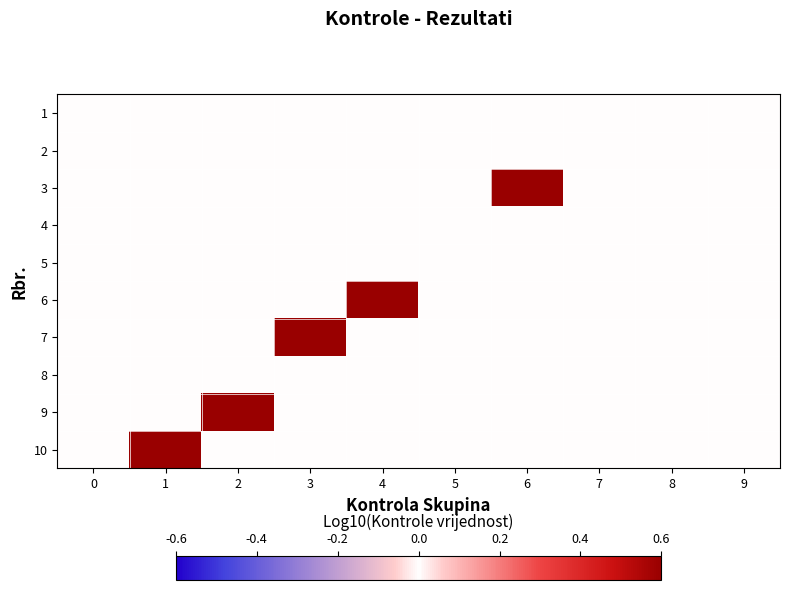

Reading left to right, what are all the values shown in this chart?

1: 0=0.0	1=0.0	2=0.0	3=0.0	4=0.0	5=0.0	6=0.0	7=0.0	8=0.0	9=0.0
2: 0=0.0	1=0.0	2=0.0	3=0.0	4=0.0	5=0.0	6=0.0	7=0.0	8=0.0	9=0.0
3: 0=0.0	1=0.0	2=0.0	3=0.0	4=0.0	5=0.0	6=0.9	7=0.0	8=0.0	9=0.0
4: 0=0.0	1=0.0	2=0.0	3=0.0	4=0.0	5=0.0	6=0.0	7=0.0	8=0.0	9=0.0
5: 0=0.0	1=0.0	2=0.0	3=0.0	4=0.0	5=0.0	6=0.0	7=0.0	8=0.0	9=0.0
6: 0=0.0	1=0.0	2=0.0	3=0.0	4=0.9	5=0.0	6=0.0	7=0.0	8=0.0	9=0.0
7: 0=0.0	1=0.0	2=0.0	3=0.9	4=0.0	5=0.0	6=0.0	7=0.0	8=0.0	9=0.0
8: 0=0.0	1=0.0	2=0.0	3=0.0	4=0.0	5=0.0	6=0.0	7=0.0	8=0.0	9=0.0
9: 0=0.0	1=0.0	2=0.9	3=0.0	4=0.0	5=0.0	6=0.0	7=0.0	8=0.0	9=0.0
10: 0=0.0	1=0.9	2=0.0	3=0.0	4=0.0	5=0.0	6=0.0	7=0.0	8=0.0	9=0.0